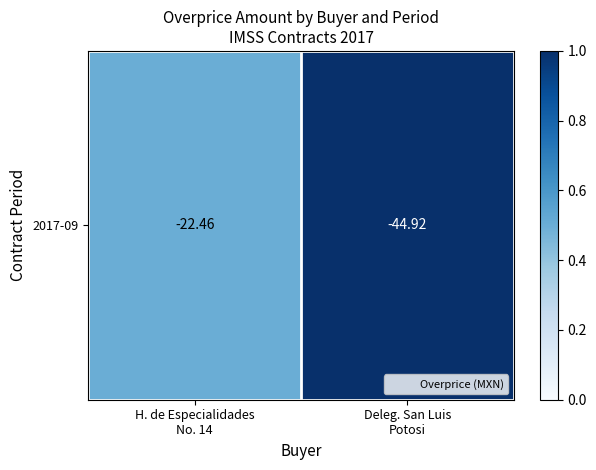

List the labels in order of value, smallest first.

H. de Especialidades
No. 14, Deleg. San Luis
Potosi